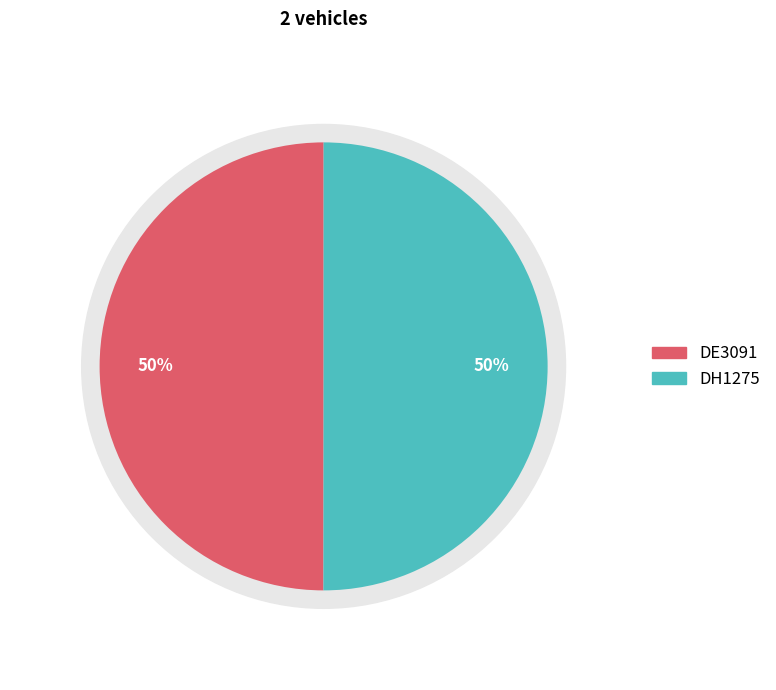

How many segments does this pie chart have?

2